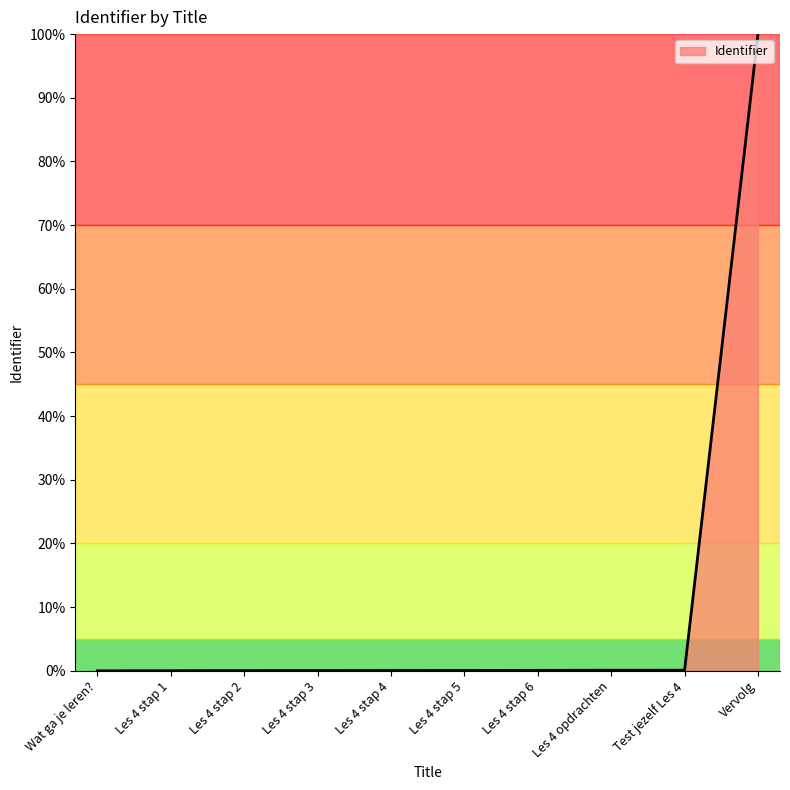

The value at Les 4 stap 3 is 0.0. True or false?

True